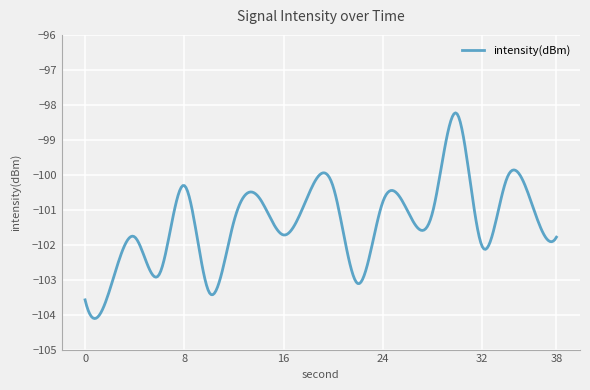

What is the smallest value displayed?

-104.1